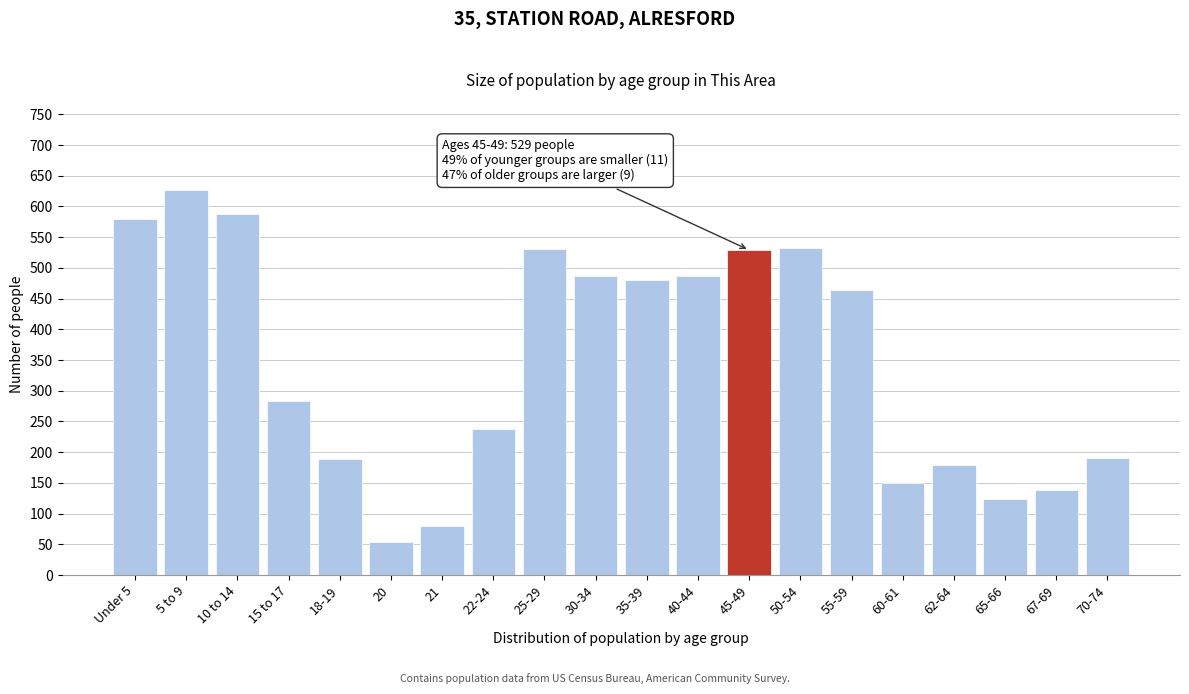

What is the label of the 16th bar from the right?

18-19